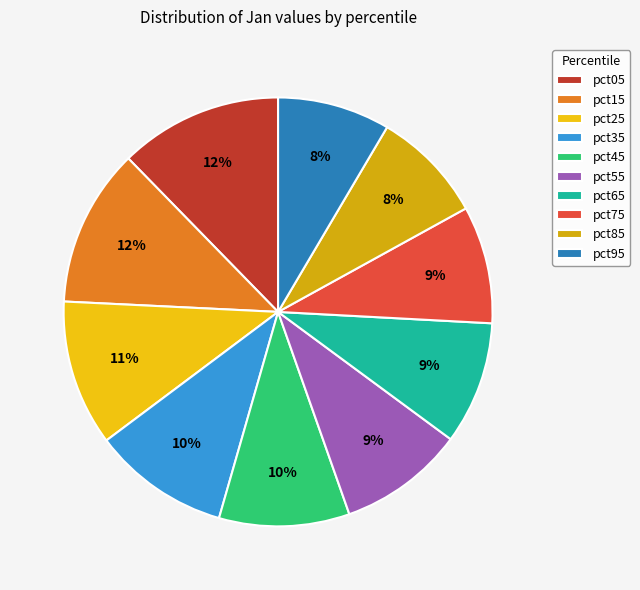

To the nearest percent, what is the combined percentage of pct35 and pct15?

22%